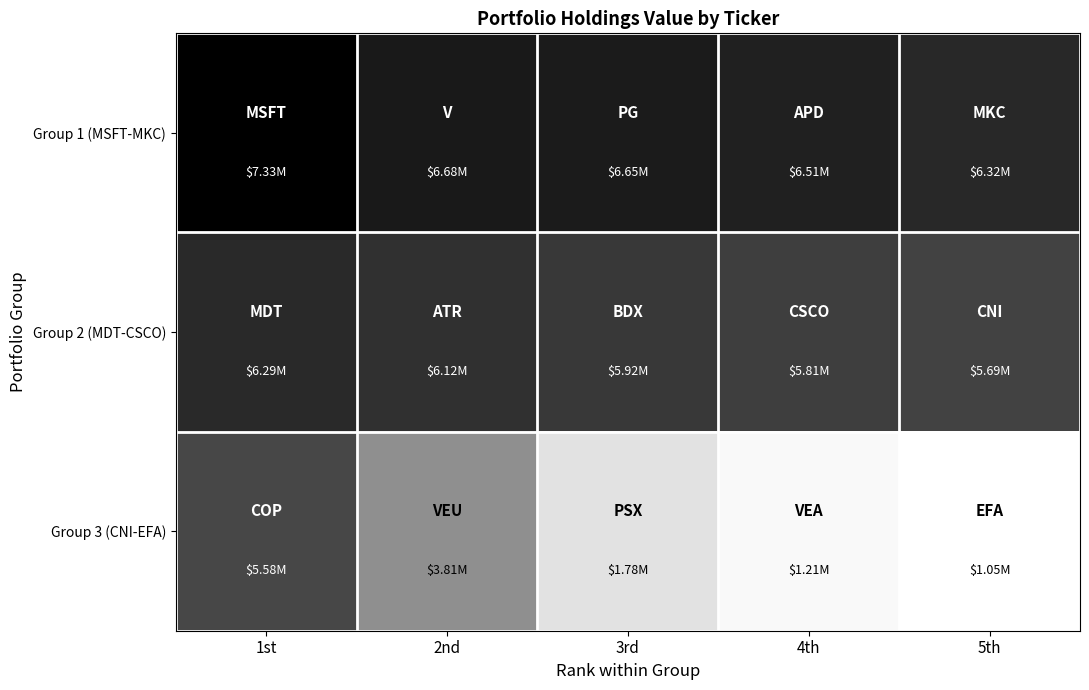

Which has a higher value, 4th or 1st?

1st